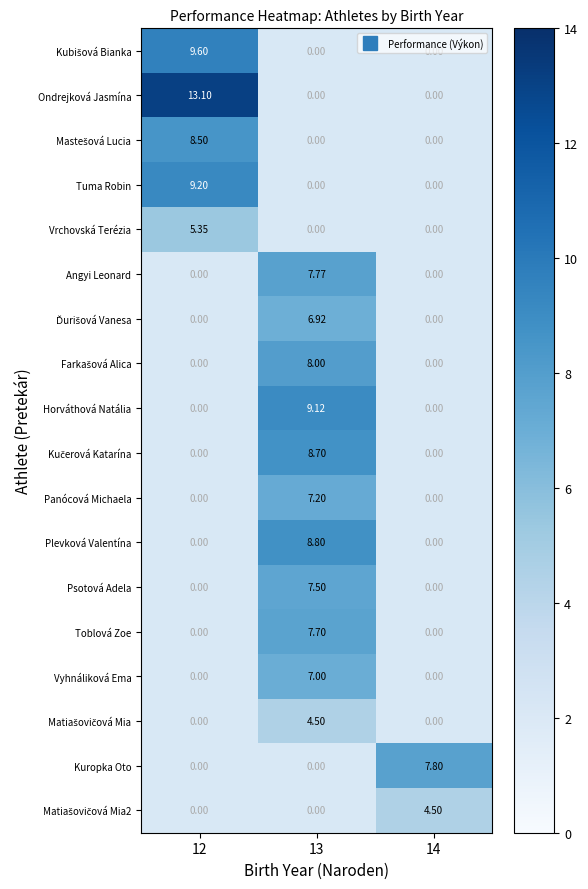

What is the approximate value of Ďurišová Vanesa at 13?

6.9